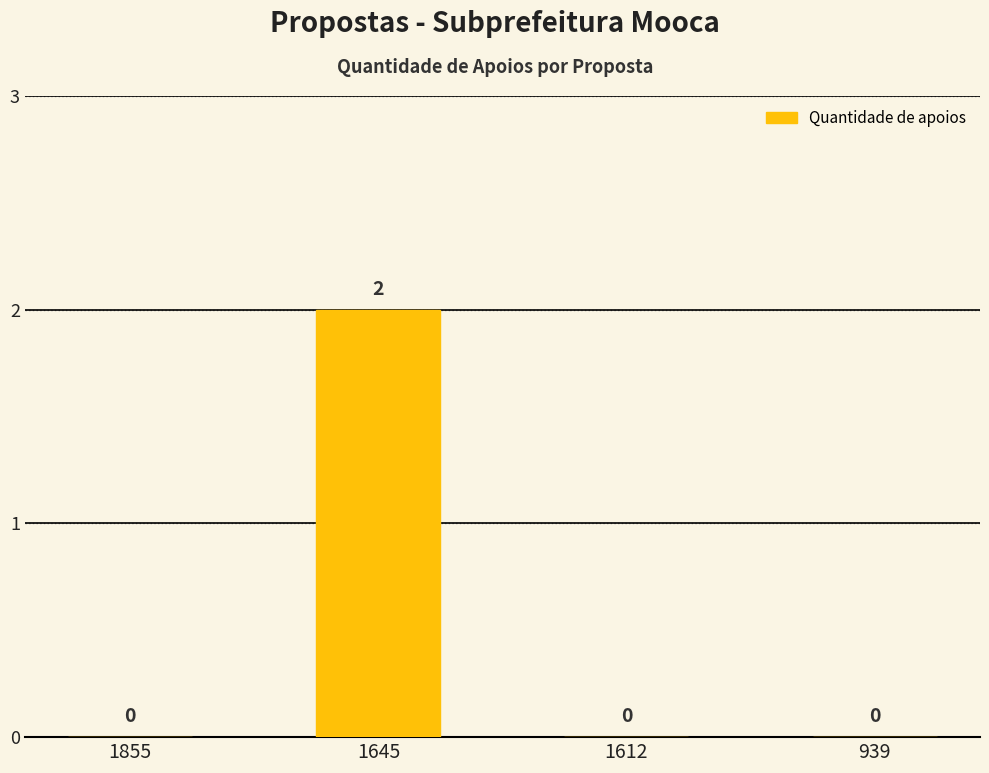

Which has a higher value, 1645 or 1855?

1645